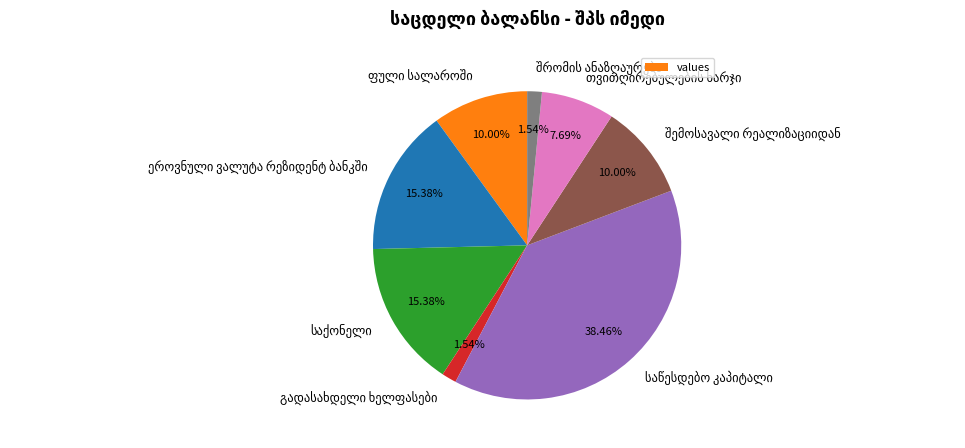

Does any single category account for the majority?

No